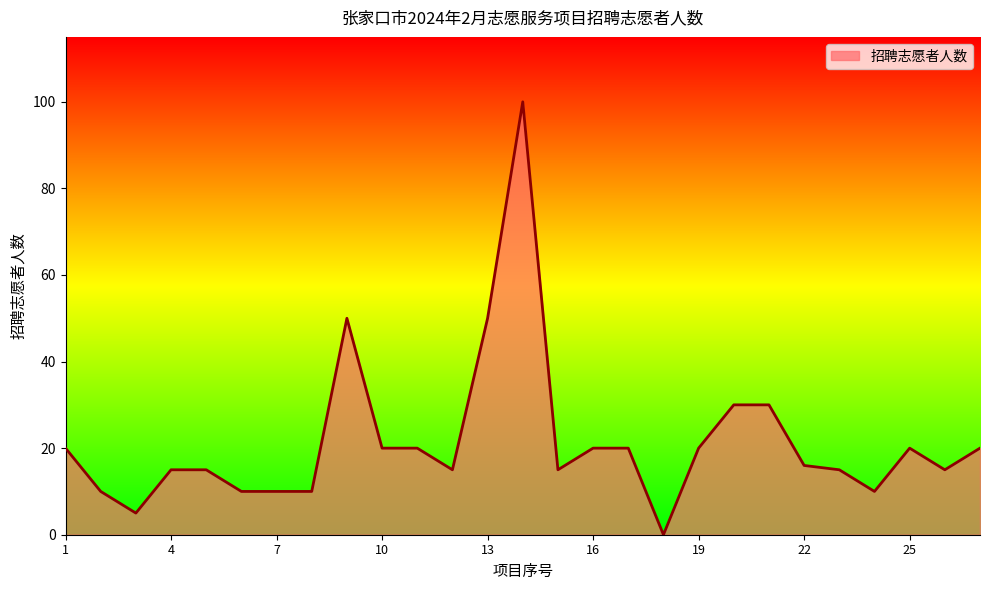

What is the greatest value displayed?

100